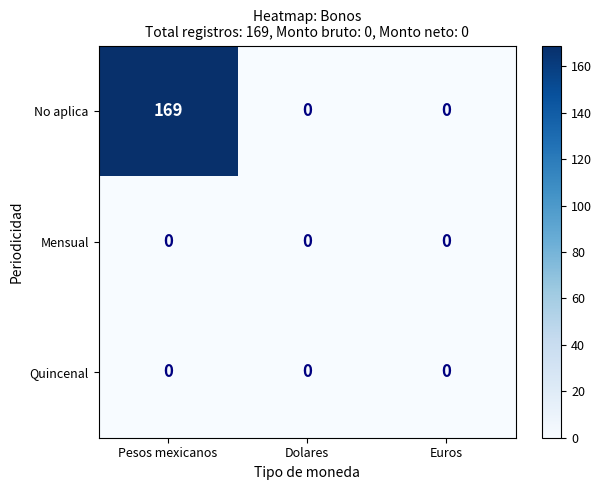

Reading left to right, list all the values displayed in this chart.

No aplica: Pesos mexicanos=169	Dolares=0	Euros=0
Mensual: Pesos mexicanos=0	Dolares=0	Euros=0
Quincenal: Pesos mexicanos=0	Dolares=0	Euros=0